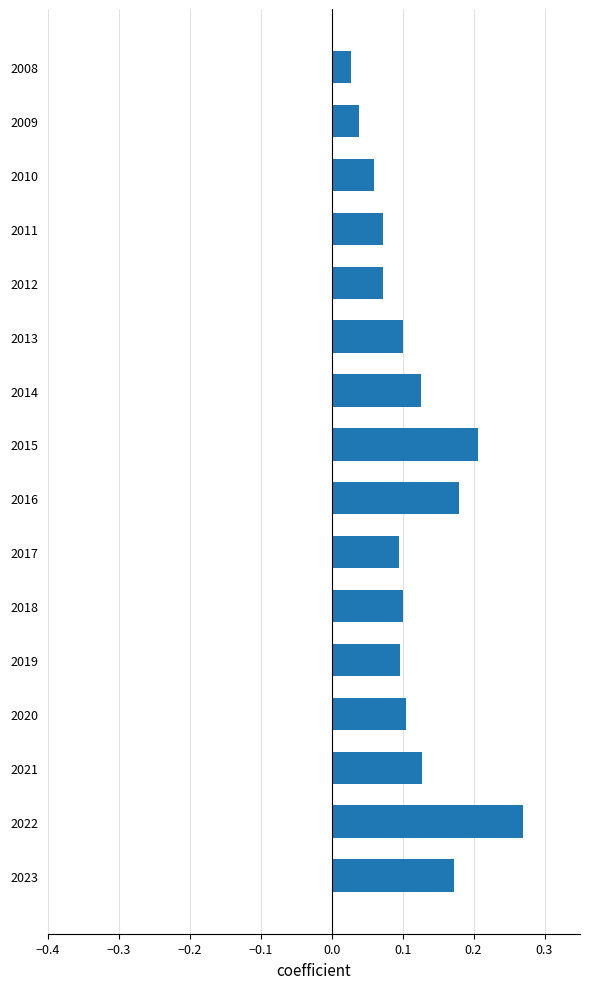

Is it true that the value at 2022 is 0.1?

False